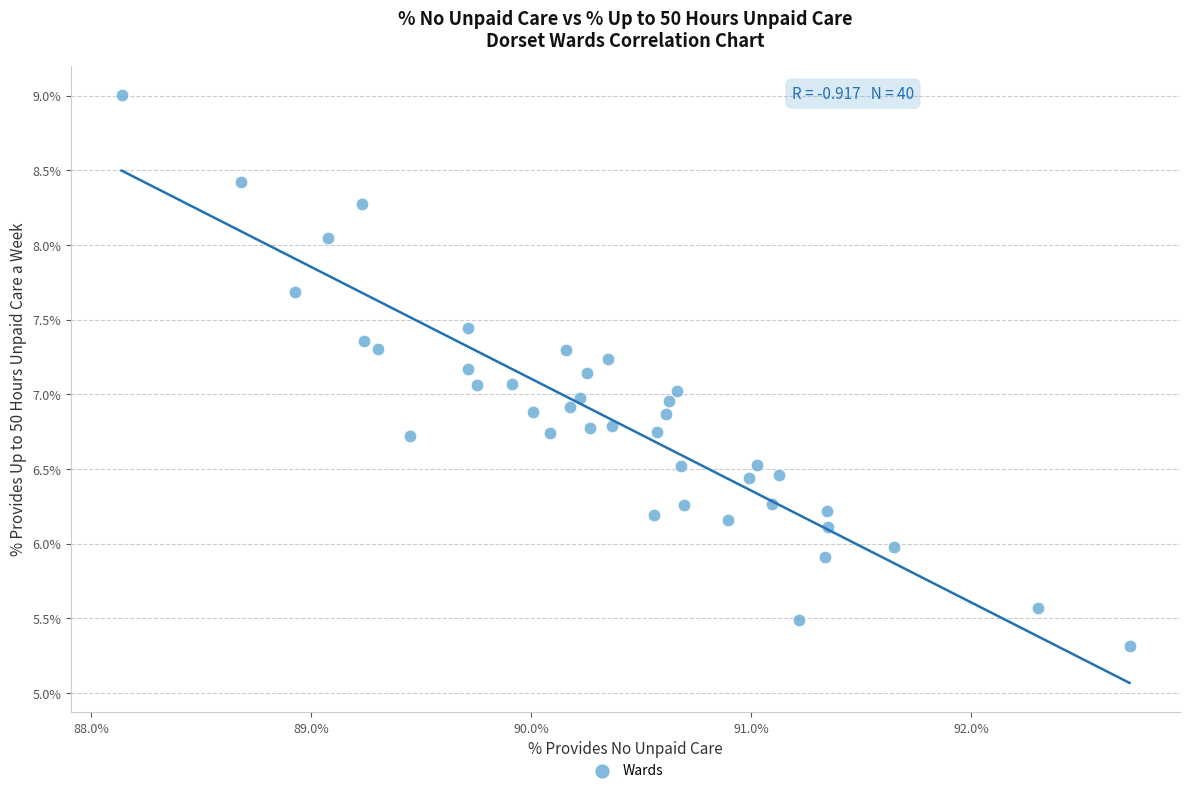

What is the range of Y values (max minus min)?

3.7